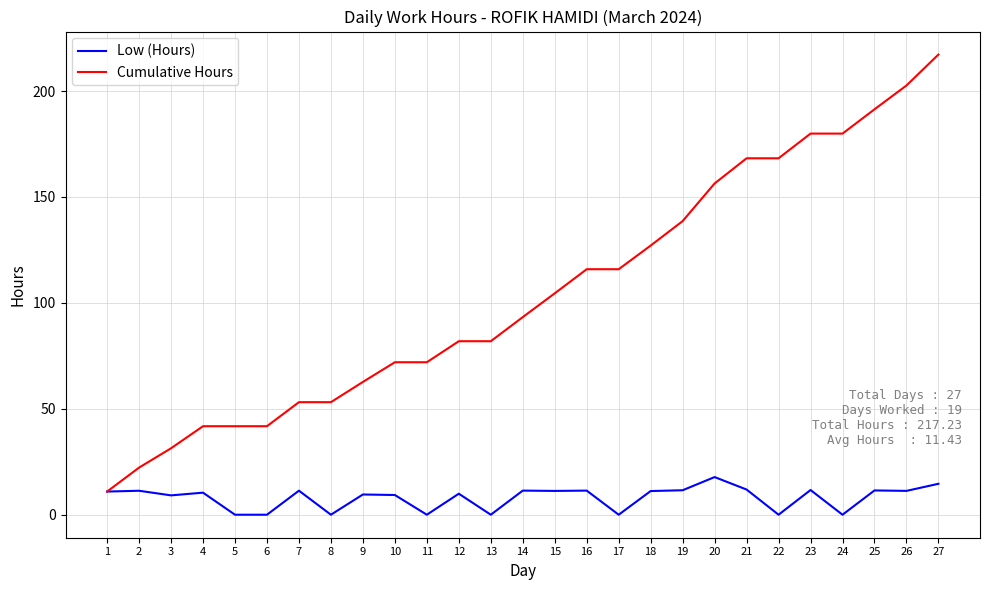

Which series has the widest spread of values?

Cumulative Hours